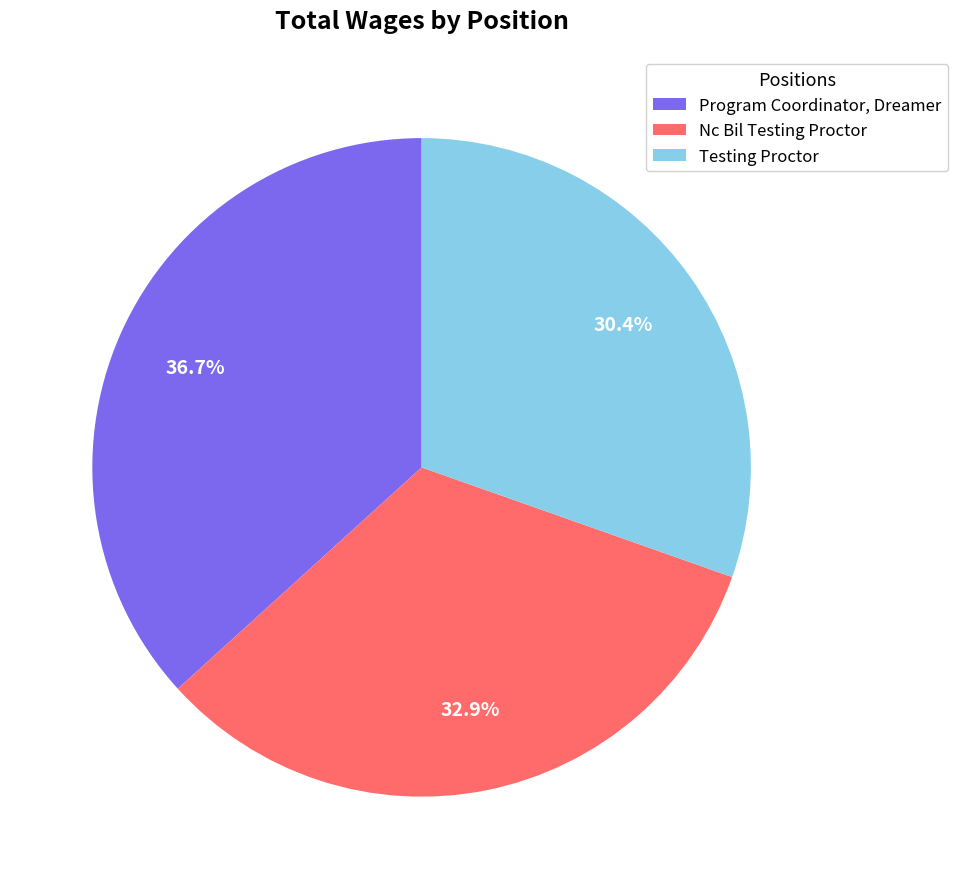

What portion of the pie excludes Testing Proctor?

69.6%